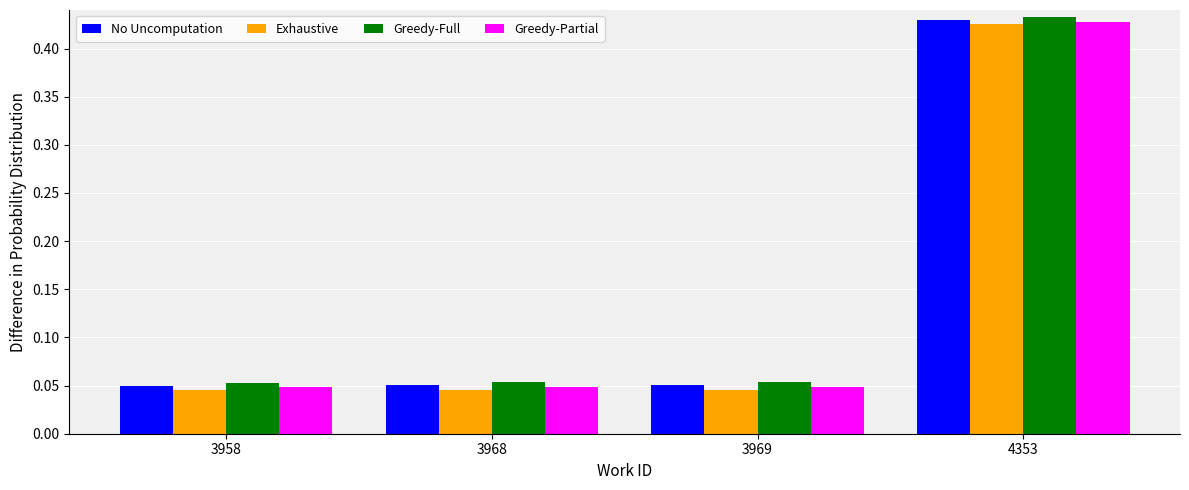

True or false: Greedy-Full has a value of 0.0 at 3969.

False